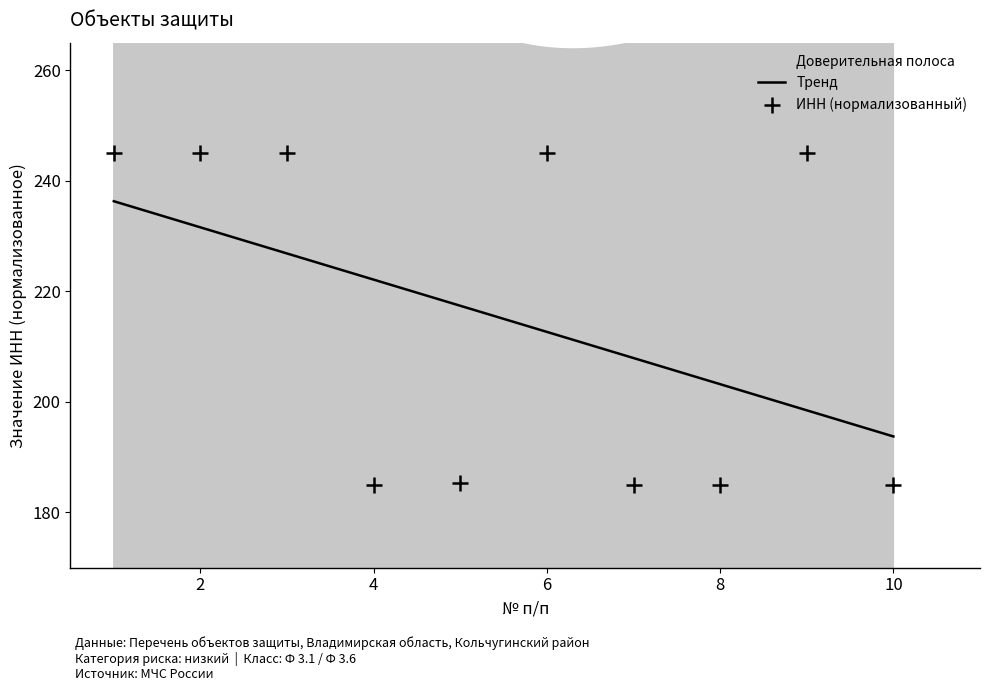

Approximately how many times larger is the value at 10 compared to 8?

1.0